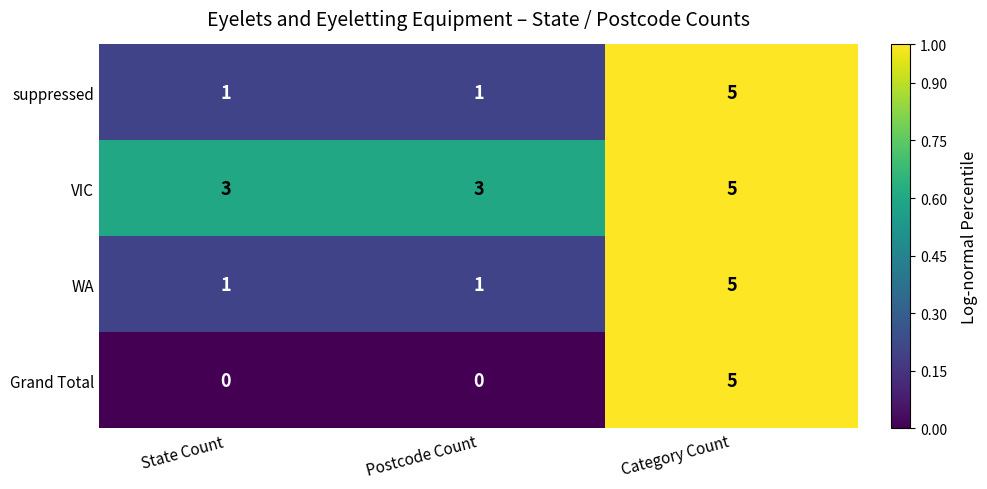

Which category has the highest value in the Grand Total series?

Category Count